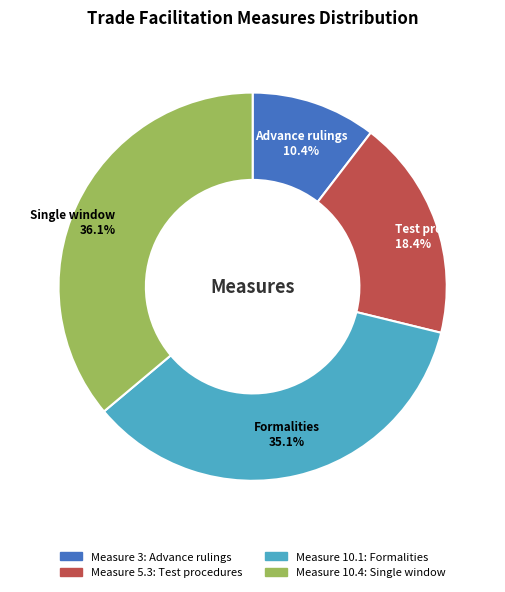

Does any single category account for the majority?

No